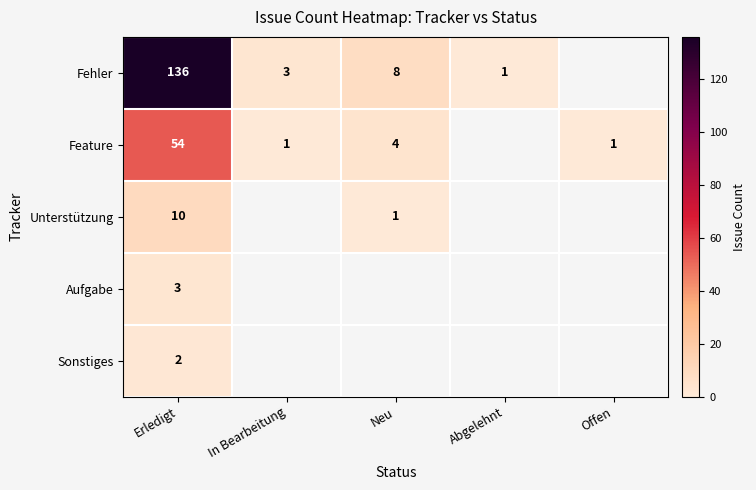

Which label corresponds to the smallest value in the chart?

Abgelehnt